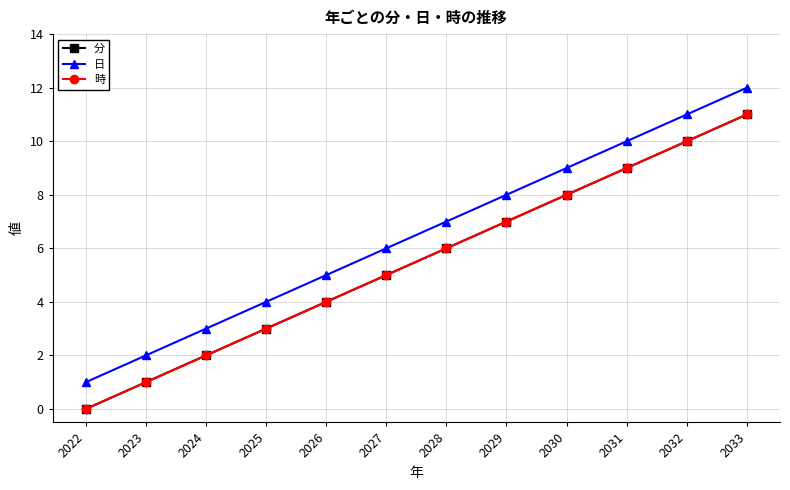

Reading left to right, what are all the values shown in this chart?

分: 0	1	2	3	4	5	6	7	8	9	10	11
日: 1	2	3	4	5	6	7	8	9	10	11	12
時: 0	1	2	3	4	5	6	7	8	9	10	11